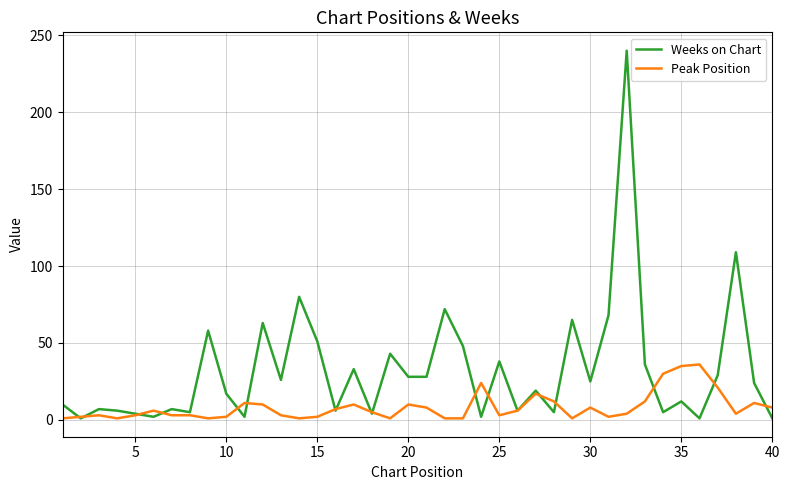

In Weeks on Chart, how many points are higher than both neighbors (excluding endpoints)?

14